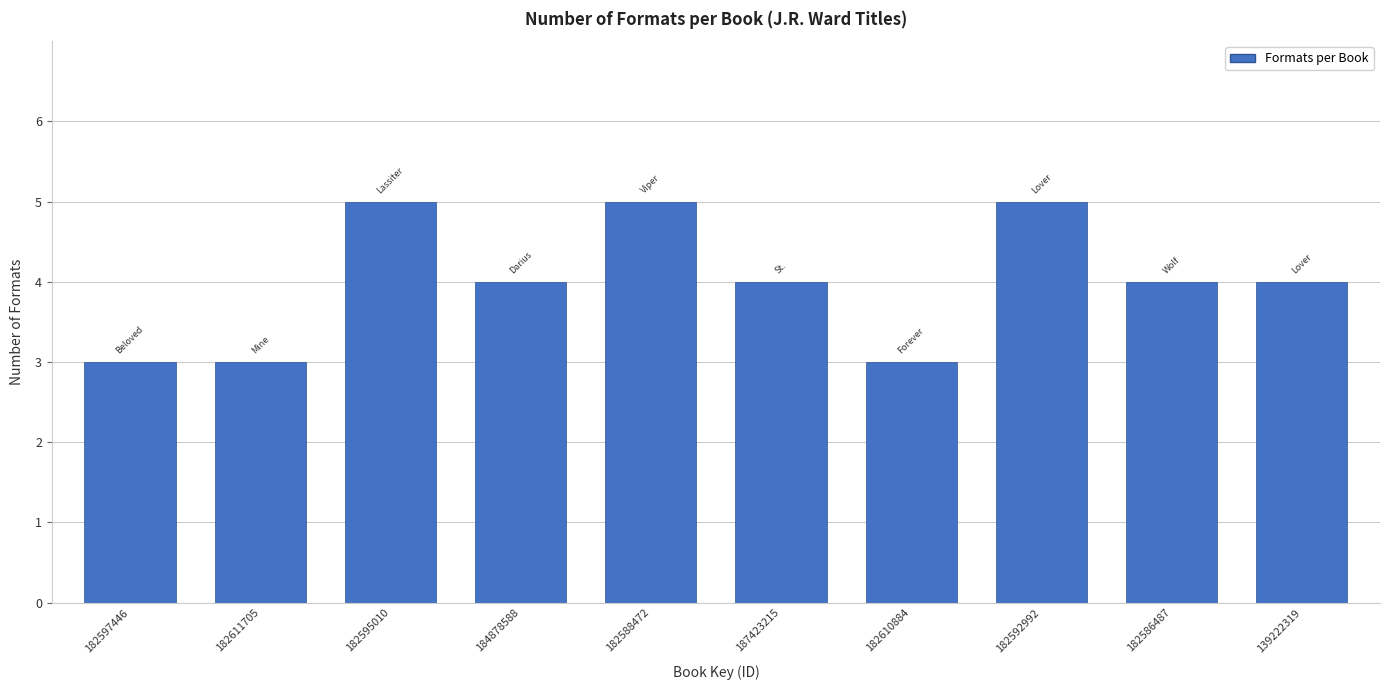

Reading left to right, extract all data points from this chart.

182597446=3	182611705=3	182595010=5	184878588=4	182588472=5	187423215=4	182610884=3	182592992=5	182586487=4	139222319=4